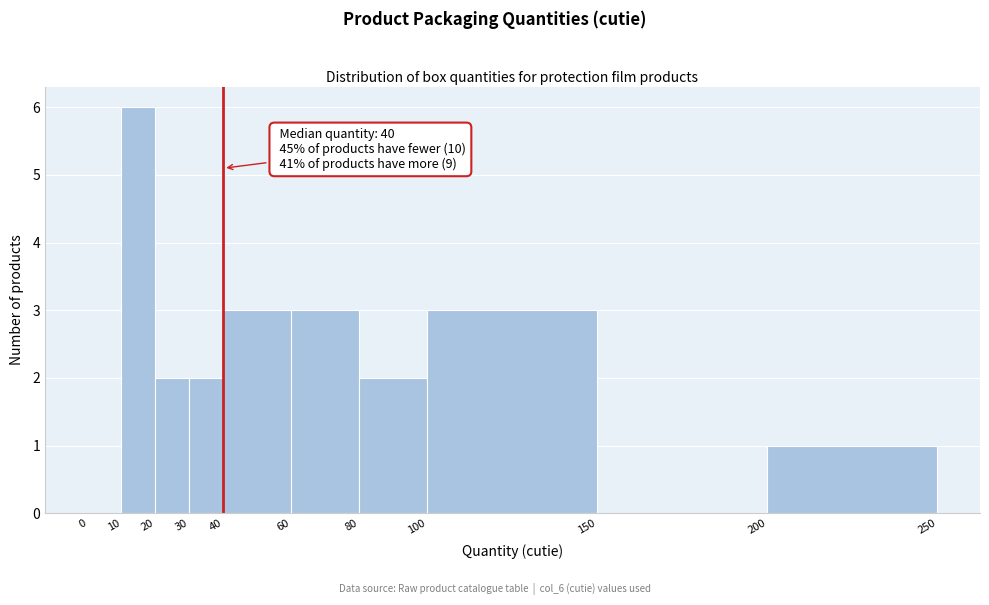

Over which range of the x-axis is the bar tallest?

10 to 20